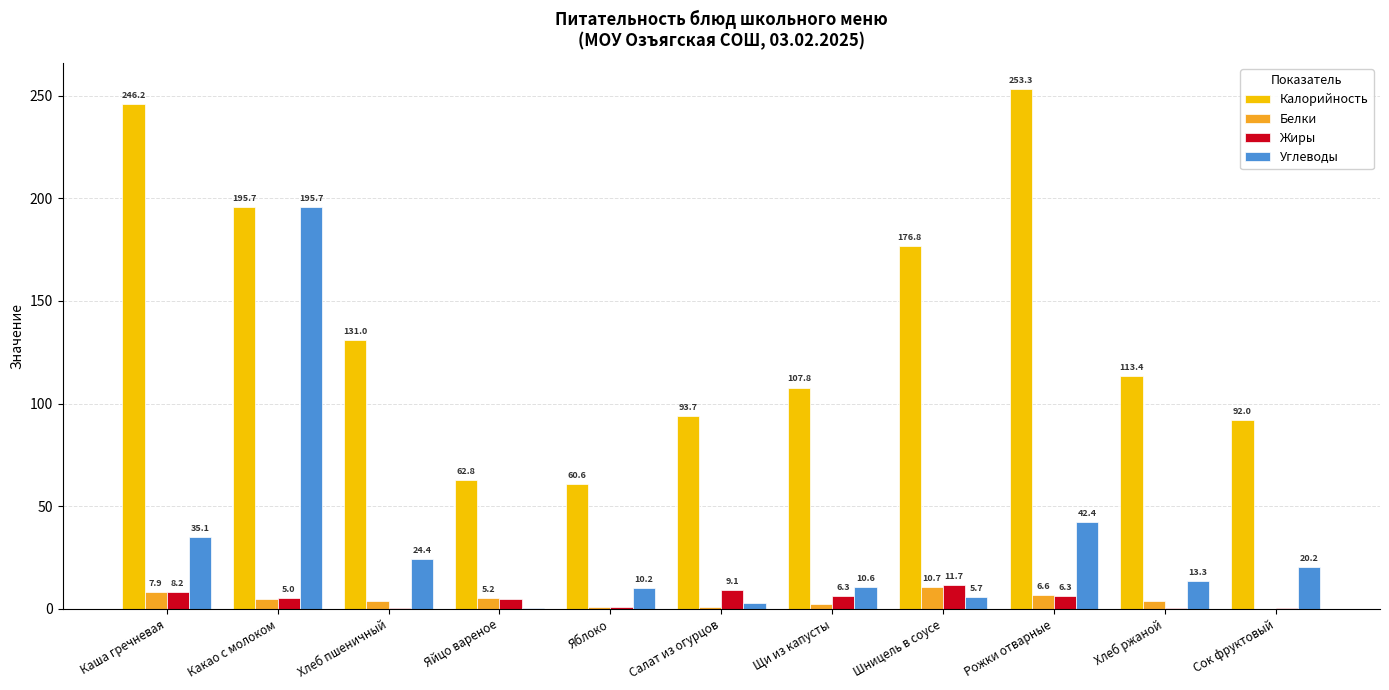

True or false: Жиры has a value of 4.6 at Яйцо вареное.

True